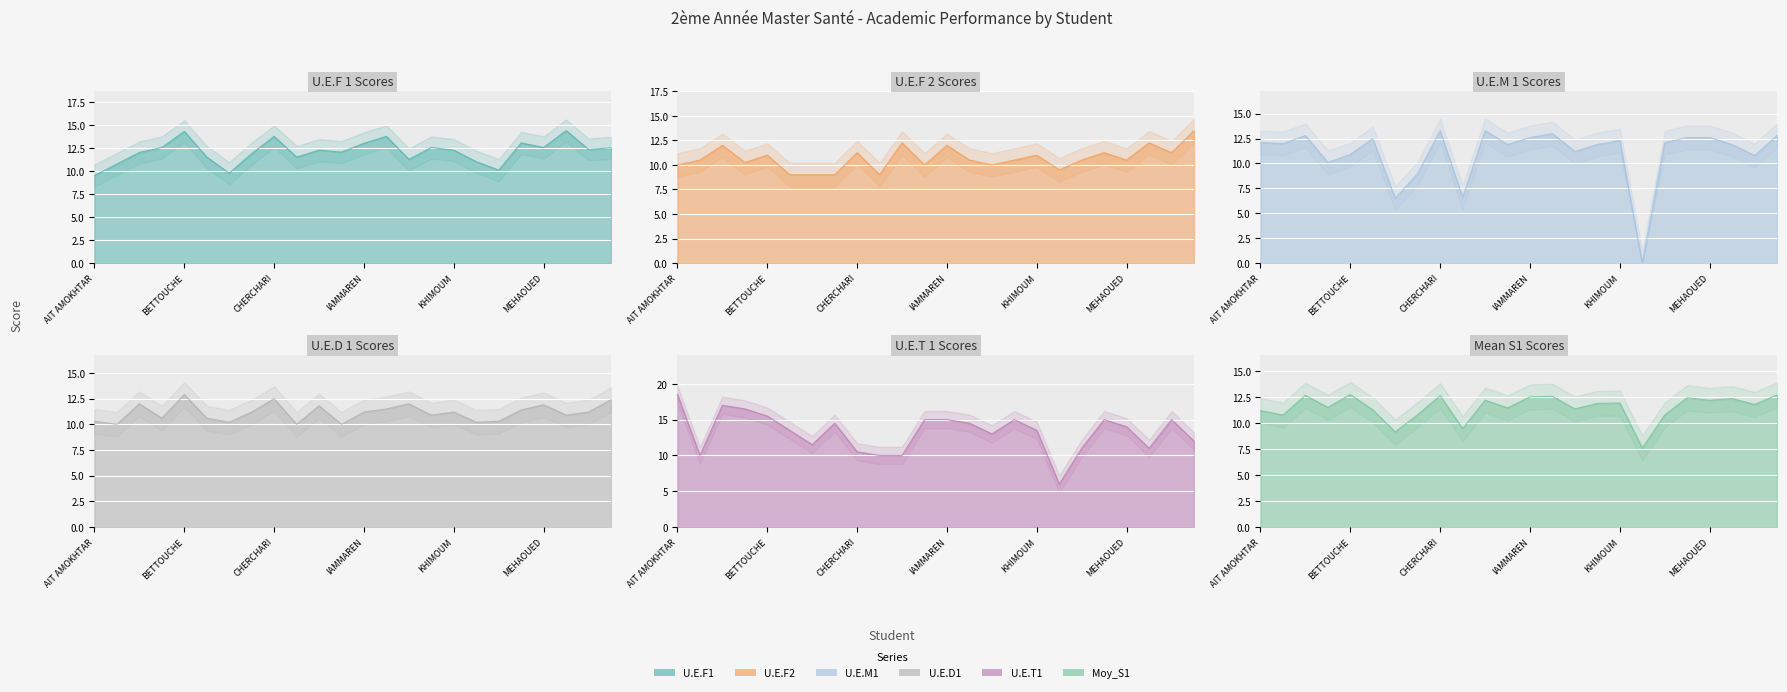

Is it true that U.E.F1 equals 6.1 at KHALED?

False